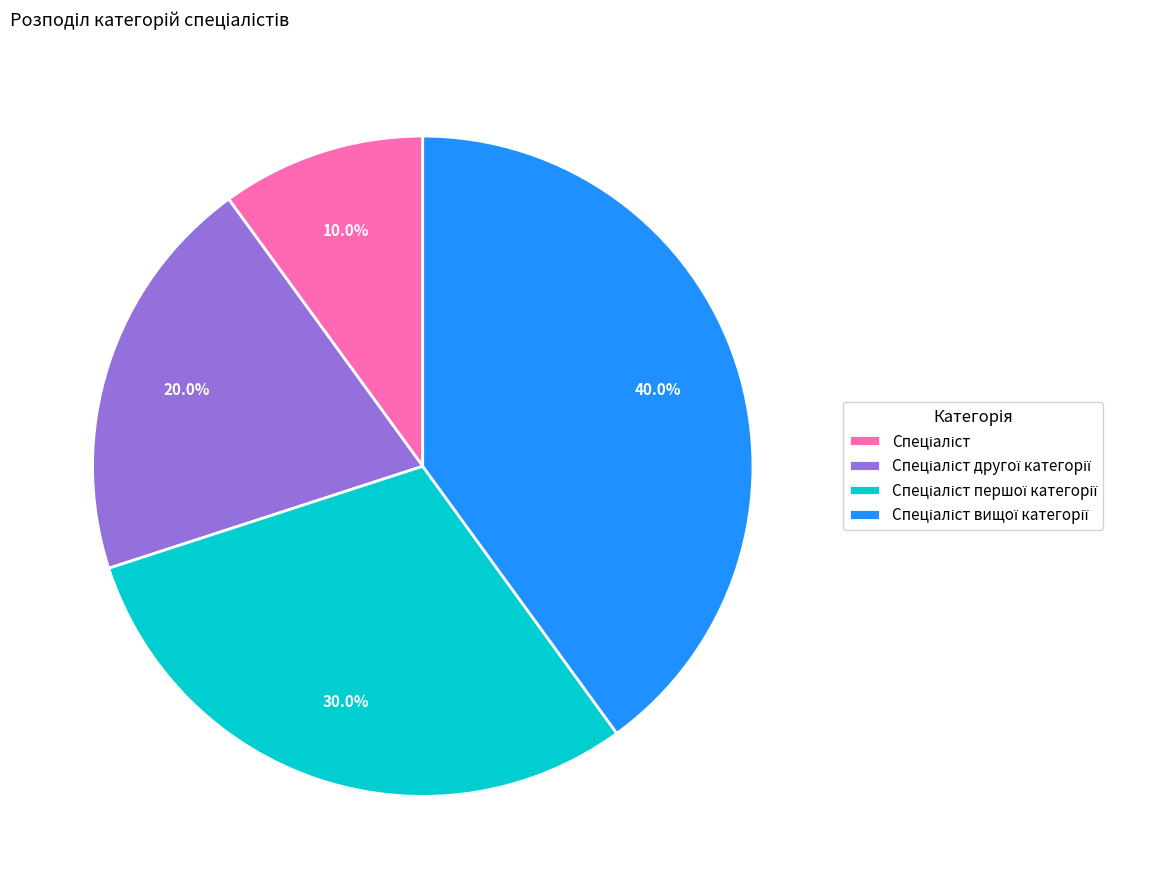

Does any single category account for the majority?

No